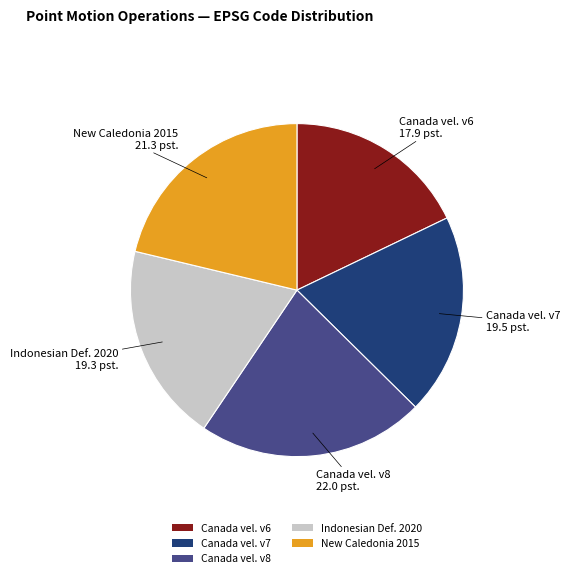

How many slices are in this pie chart?

5